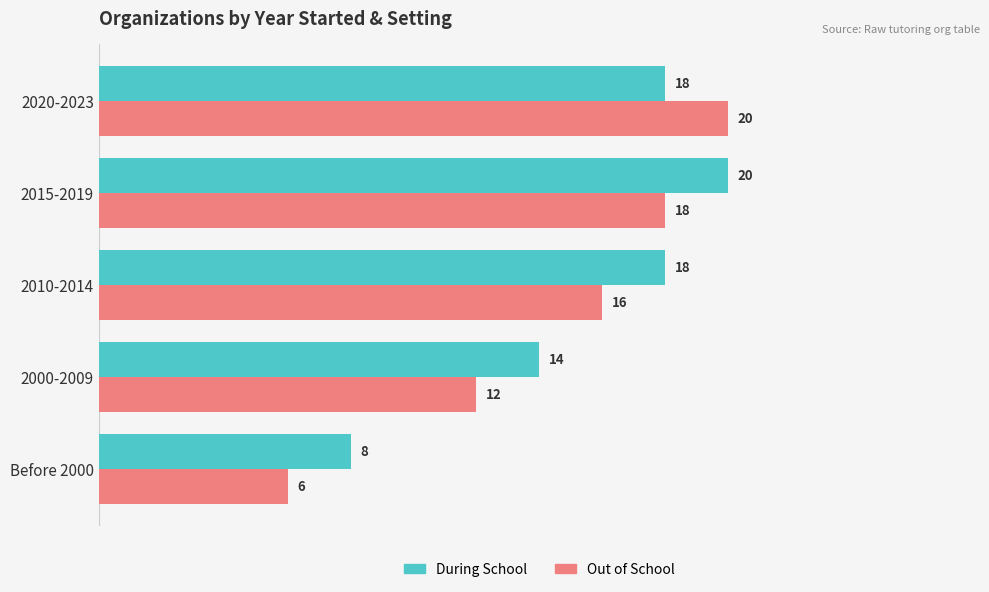

Is it true that During School equals 18 at 2020-2023?

True